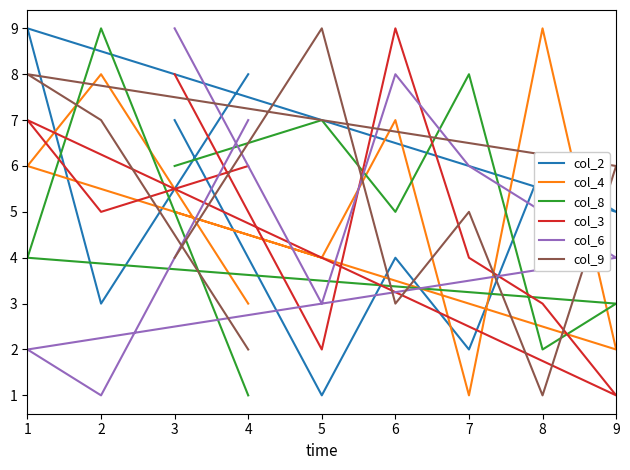

True or false: col_9 has more than 2 interior local peaks.

True